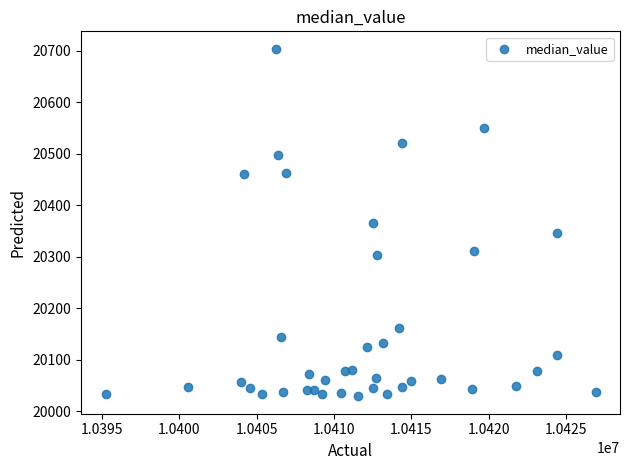

What is the range of Y values (max minus min)?

675